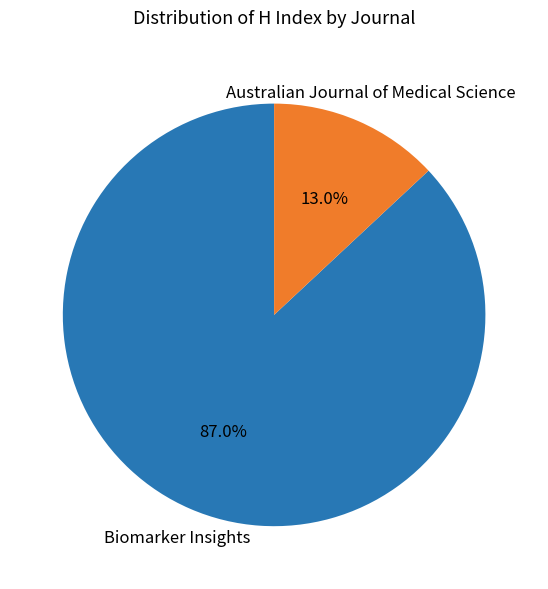

Is there a majority slice in this chart?

Yes